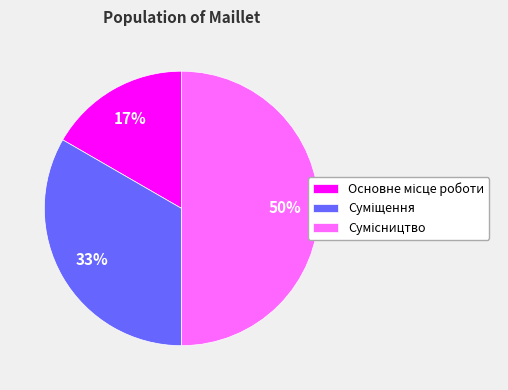

To the nearest percent, what is the difference between the largest and smallest slice percentages?

33%